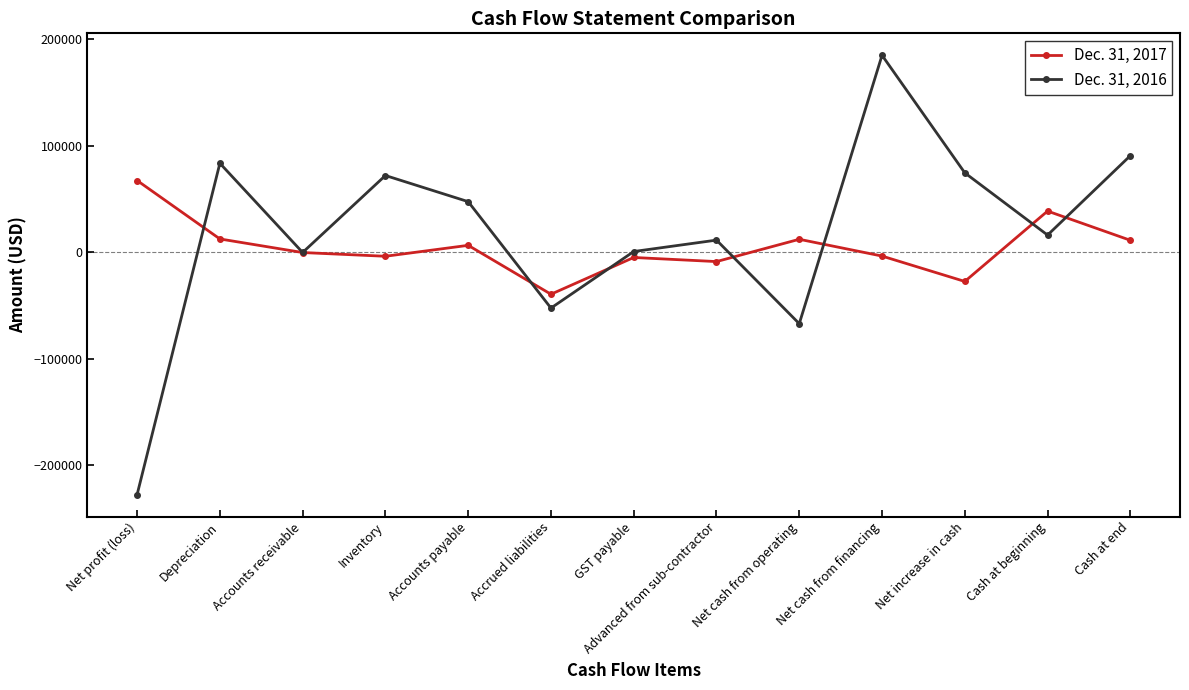

The value of Dec. 31, 2017 at Cash at beginning is 38616. True or false?

True